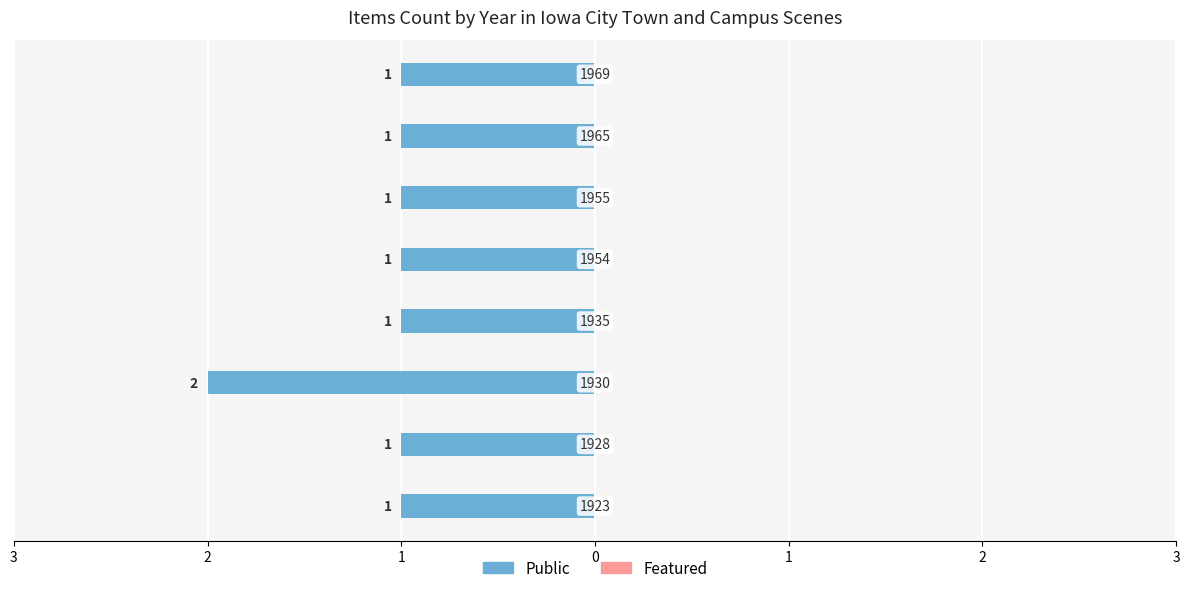

Does the chart contain any negative values?

Yes